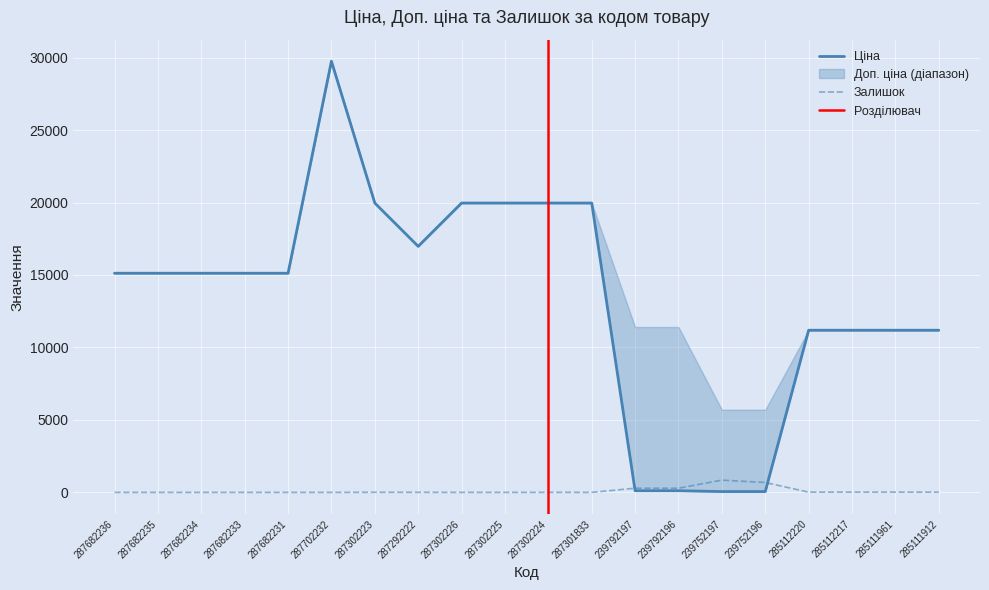

How many values in the Залишок series are below 5?

10